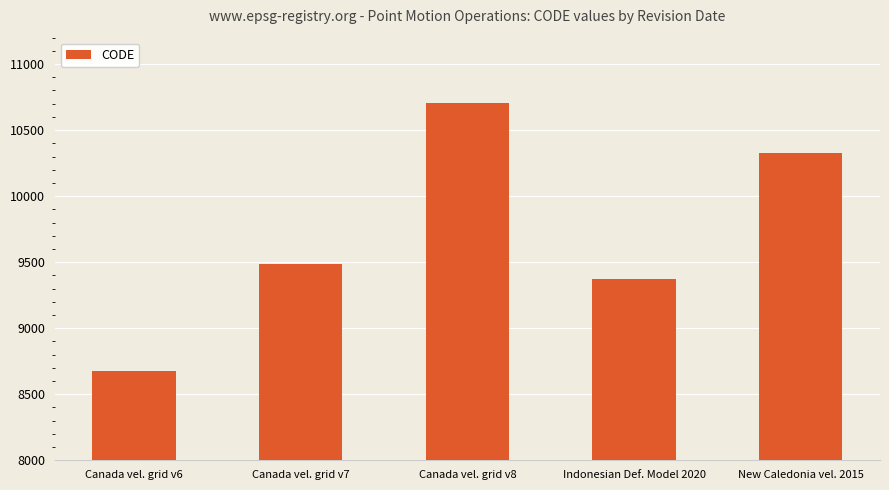

Reading left to right, what are all the values shown in this chart?

8676	9483	10707	9375	10323